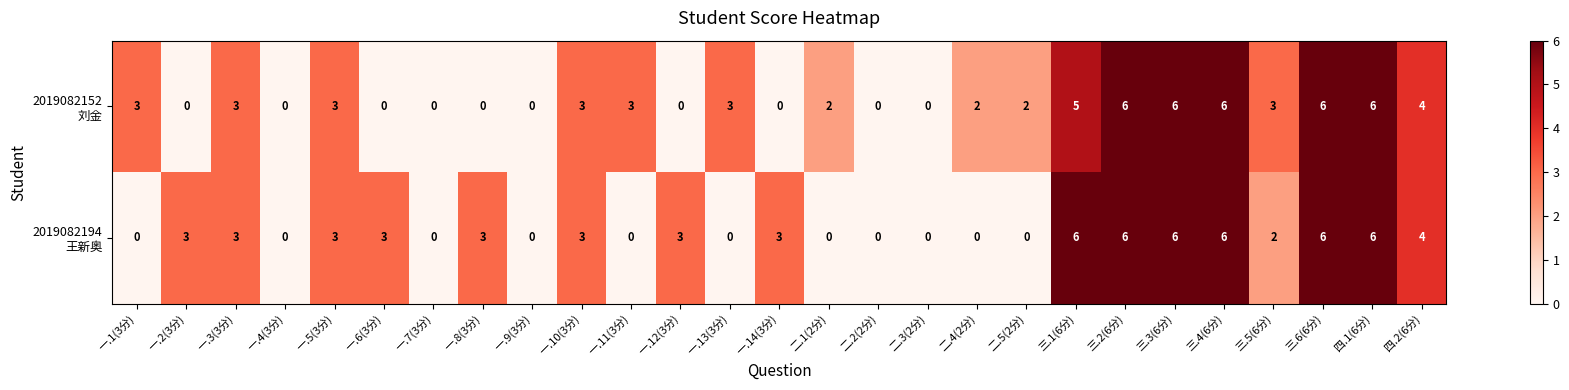

List the series in order of their peak value, highest first.

2019082152 刘金, 2019082194 王新奥